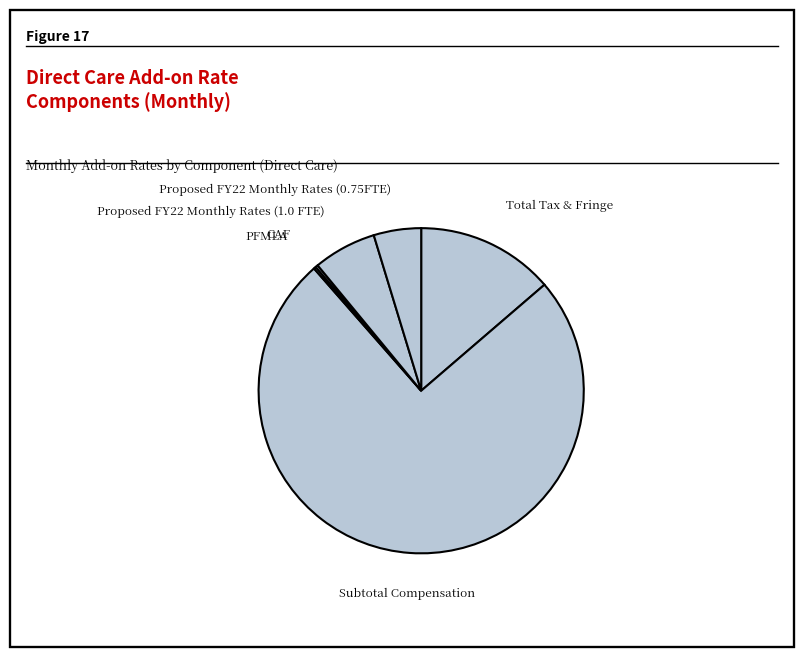

Which slice is the largest?

Subtotal Compensation